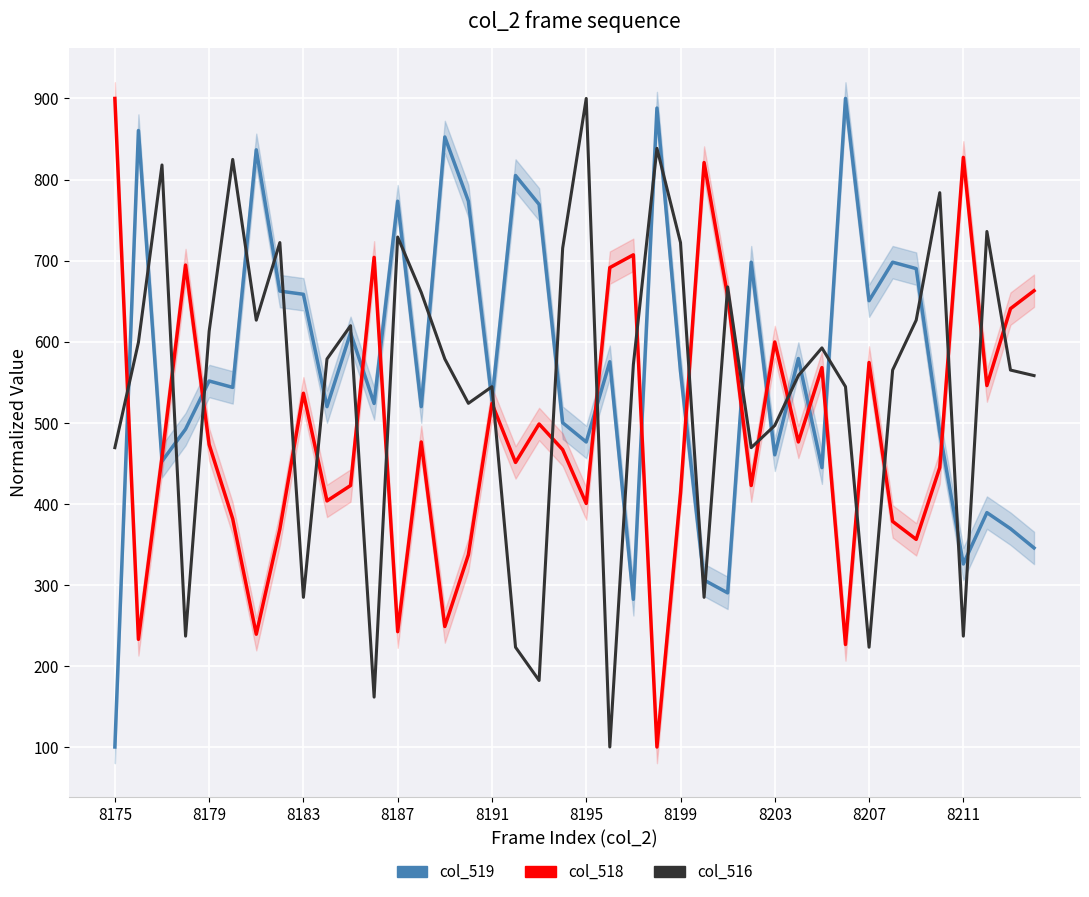

Is this an area chart (filled region under the line)?

No